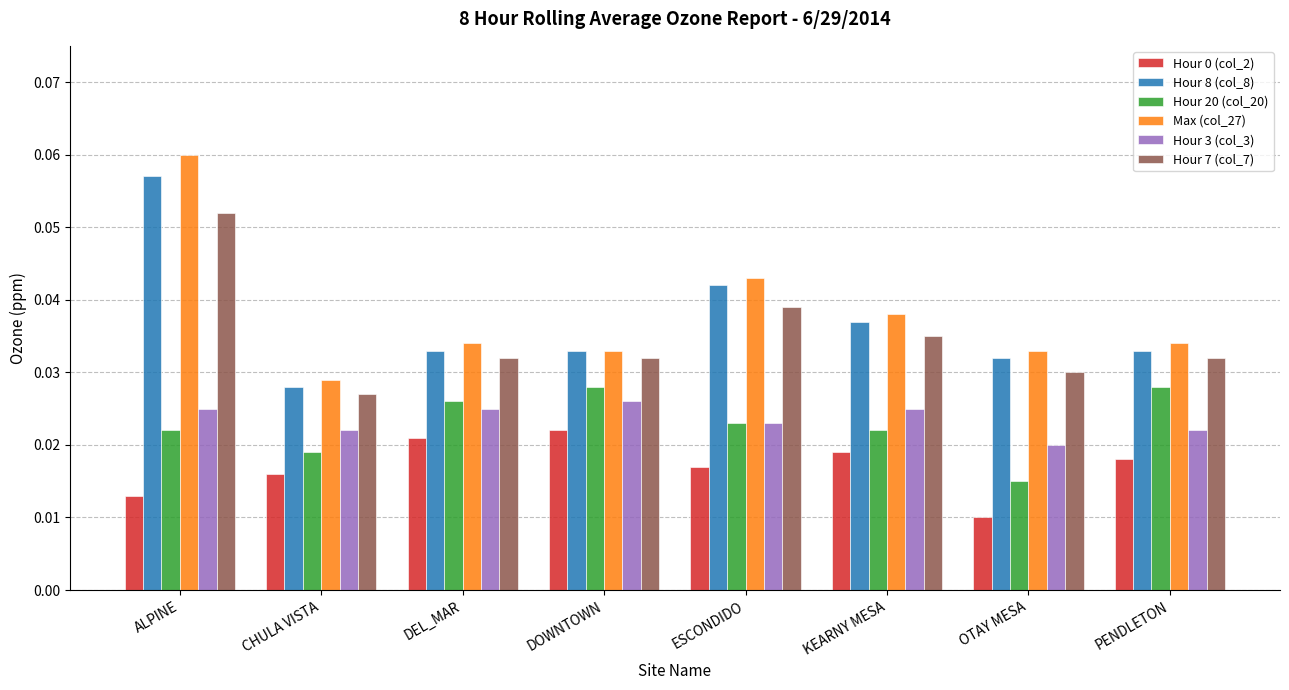

At which label does Max (col_27) reach its minimum?

CHULA VISTA